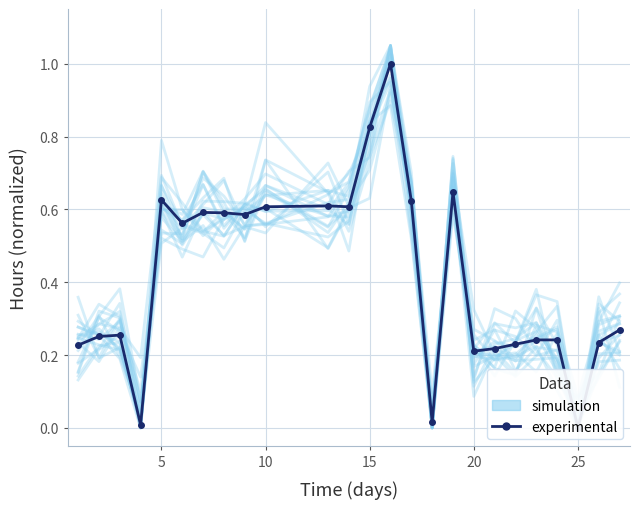

What is the difference between the maximum and minimum values in the experimental series?

1.0